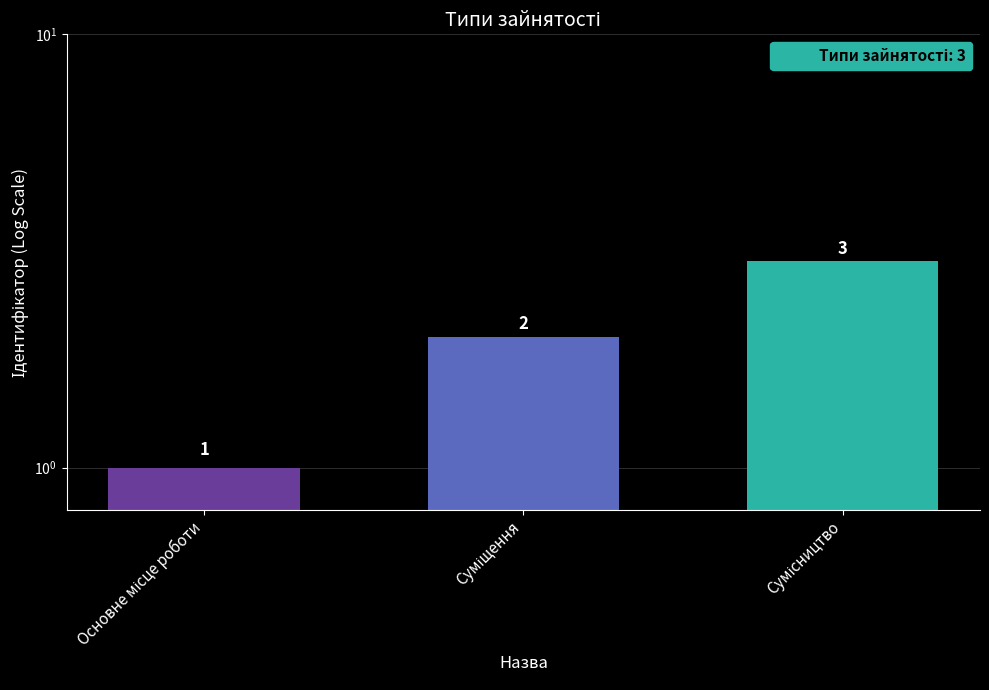

What is the sum of the values at Сумісництво and Основне місце роботи?

4